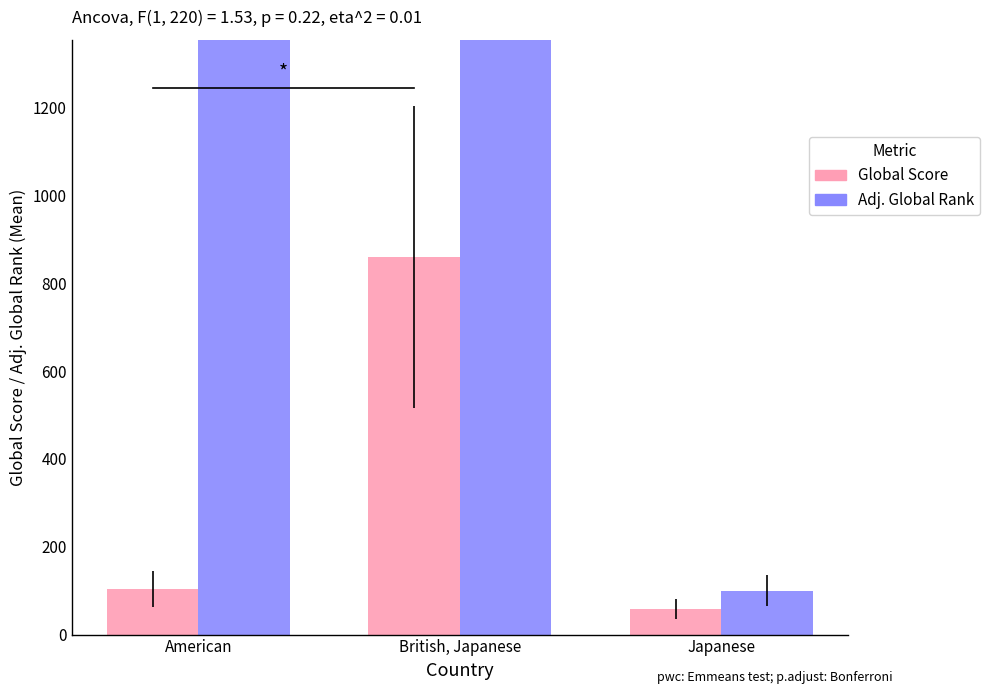

Between American and British, Japanese, which series saw the biggest shift?

Adj. Global Rank